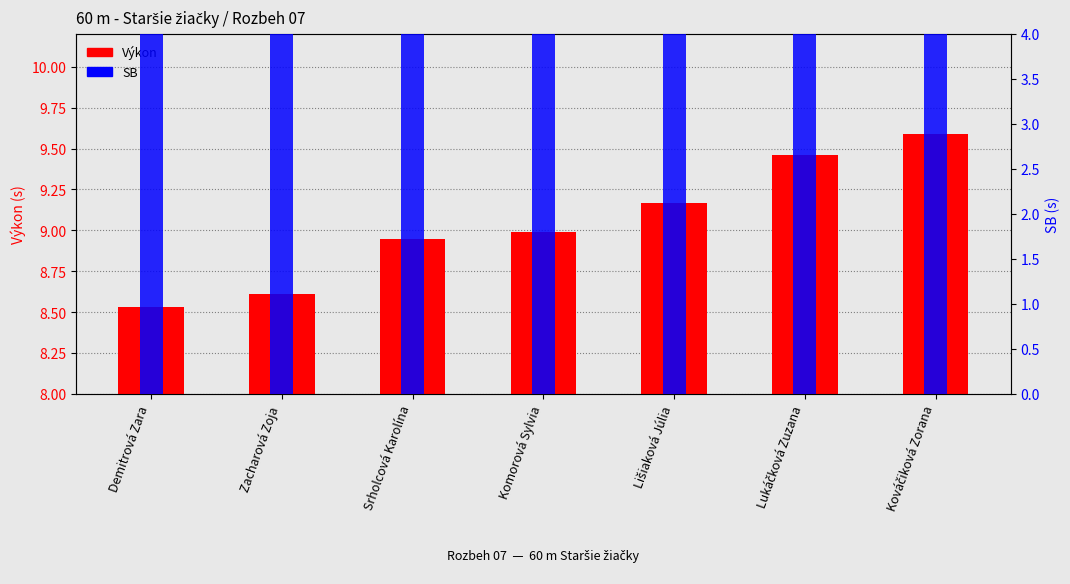

The SB series shows 14.0 at Zacharová Zoja. True or false?

False